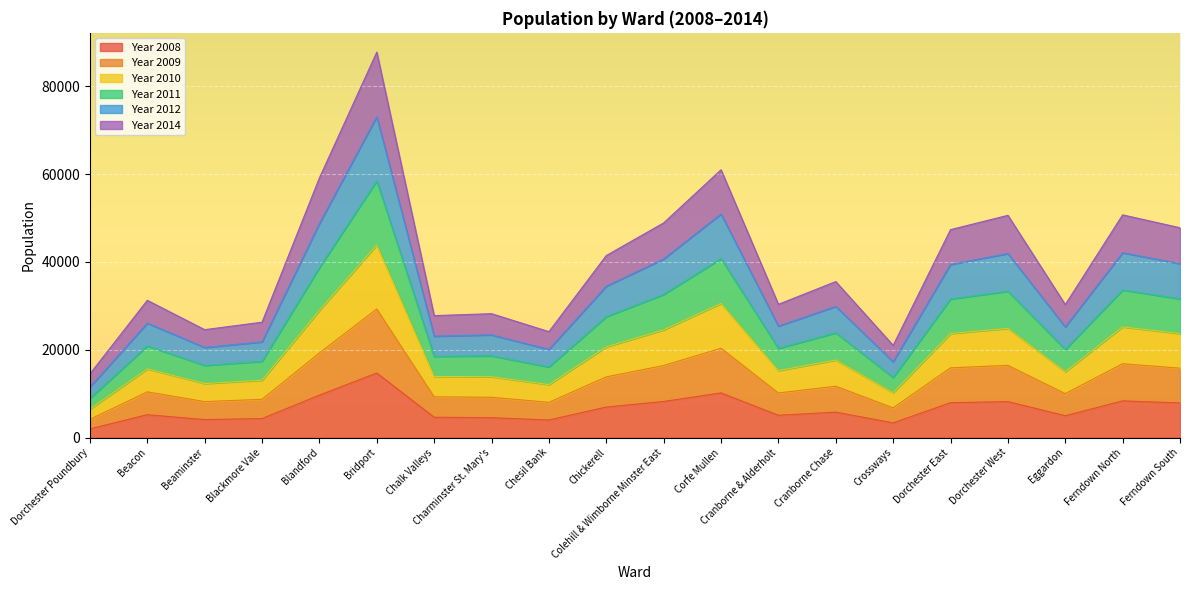

At which category is the sum across all series the highest?

Bridport